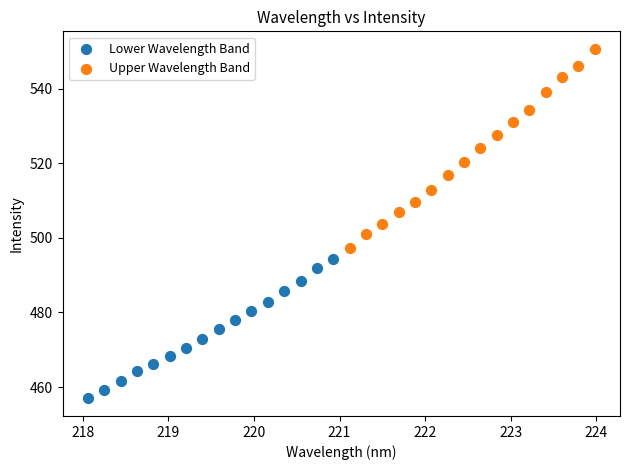

Which series reaches the minimum Y coordinate?

Lower Wavelength Band